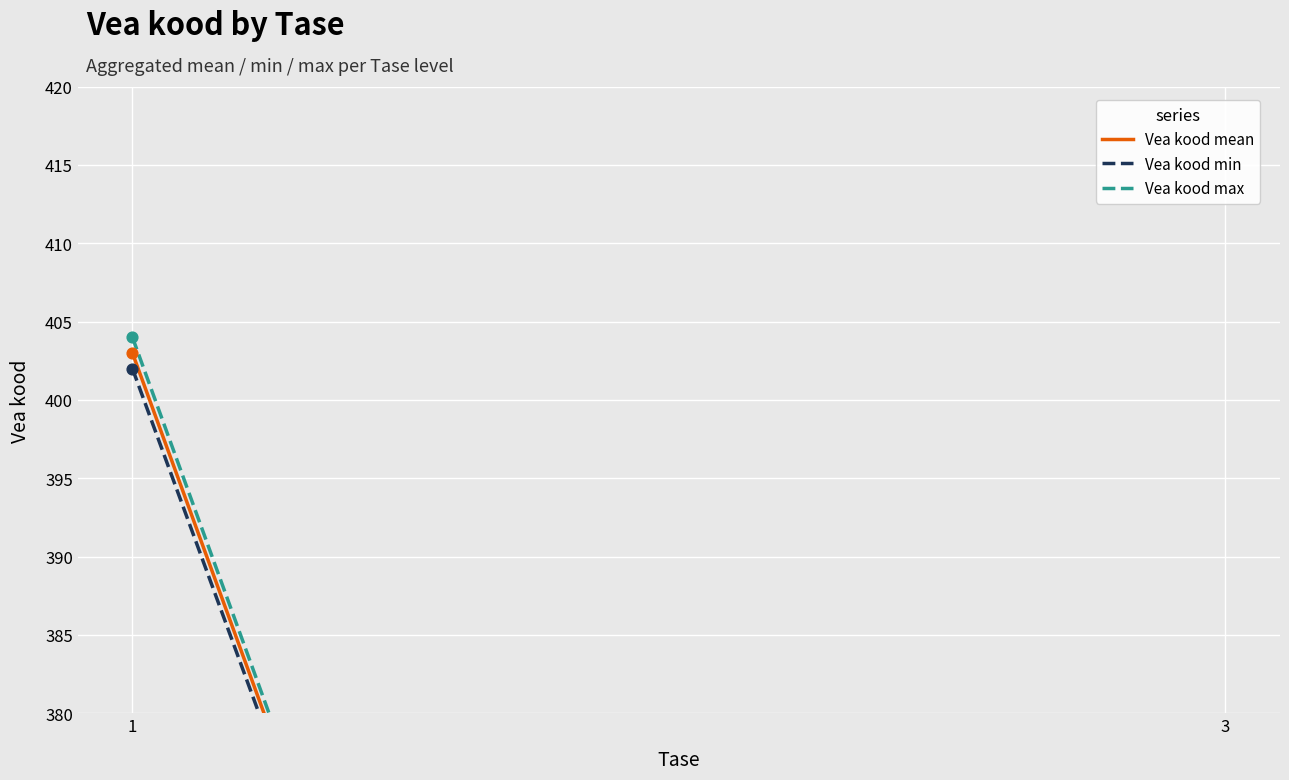

Which series has the largest total across all categories?

Vea kood max